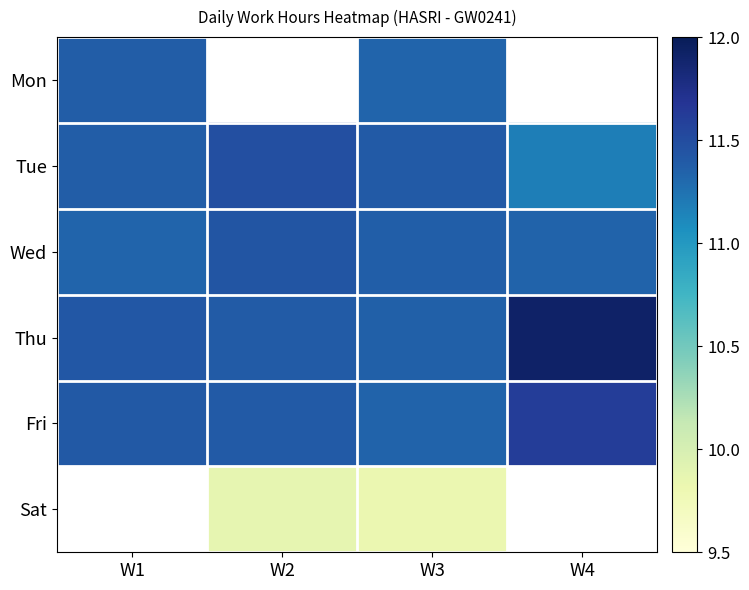

At which label does Thu reach its minimum?

W3